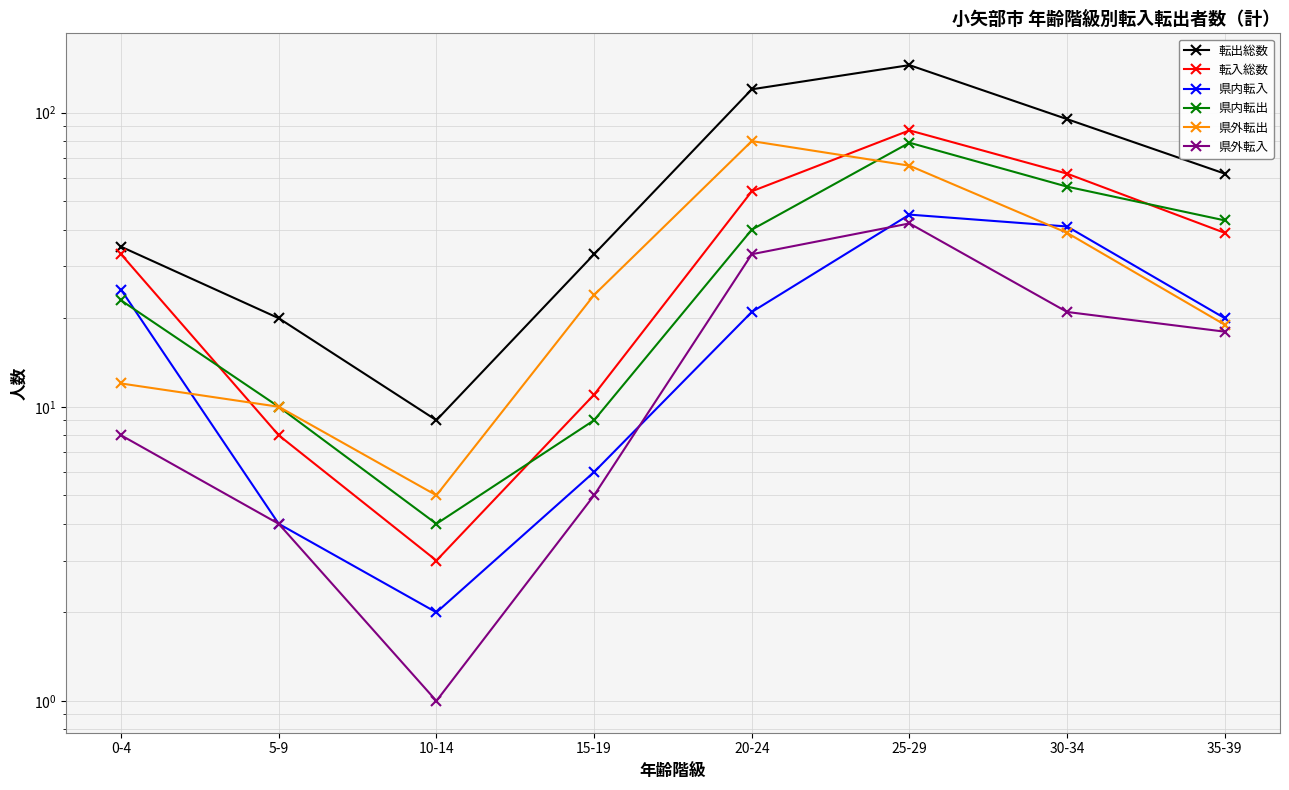

How many categories are shown in the chart?

8